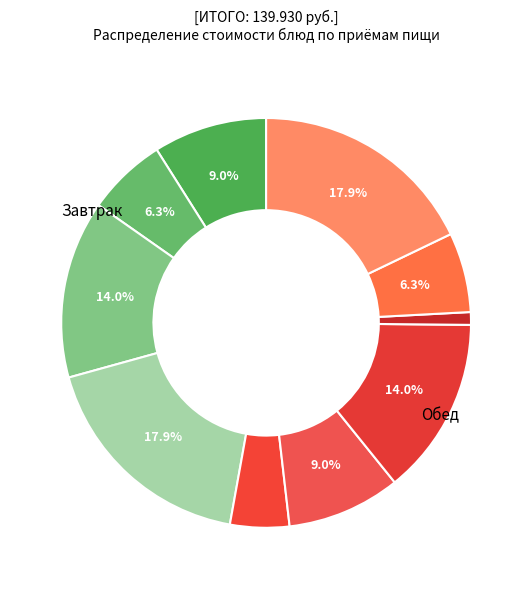

Count the number of slices in the pie.

10